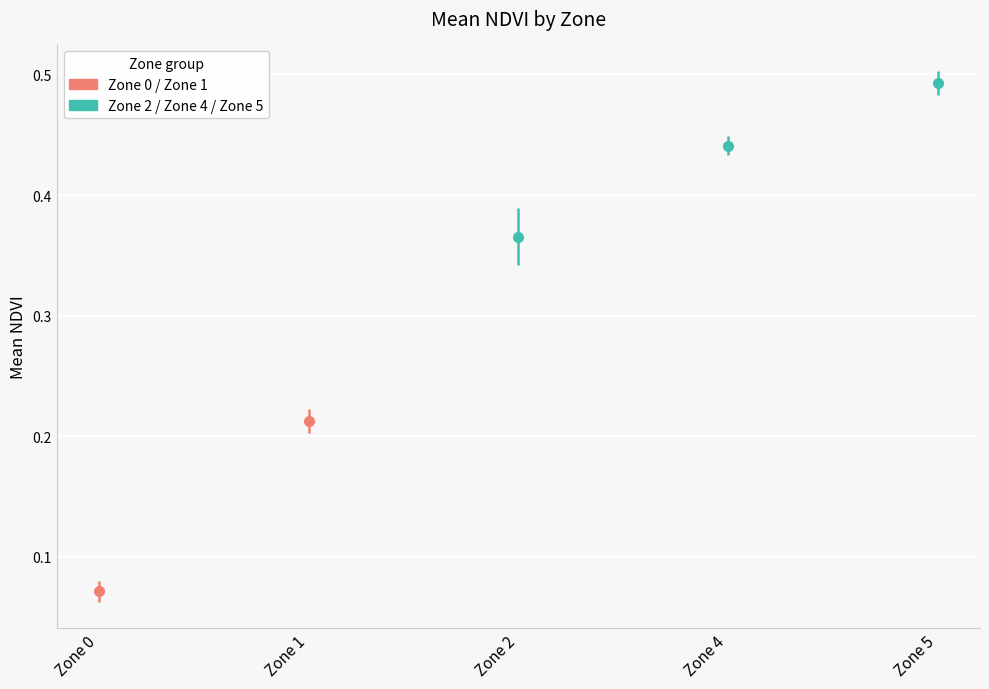

Is it true that mean_NDVI equals 0.3 at Zone 5?

False